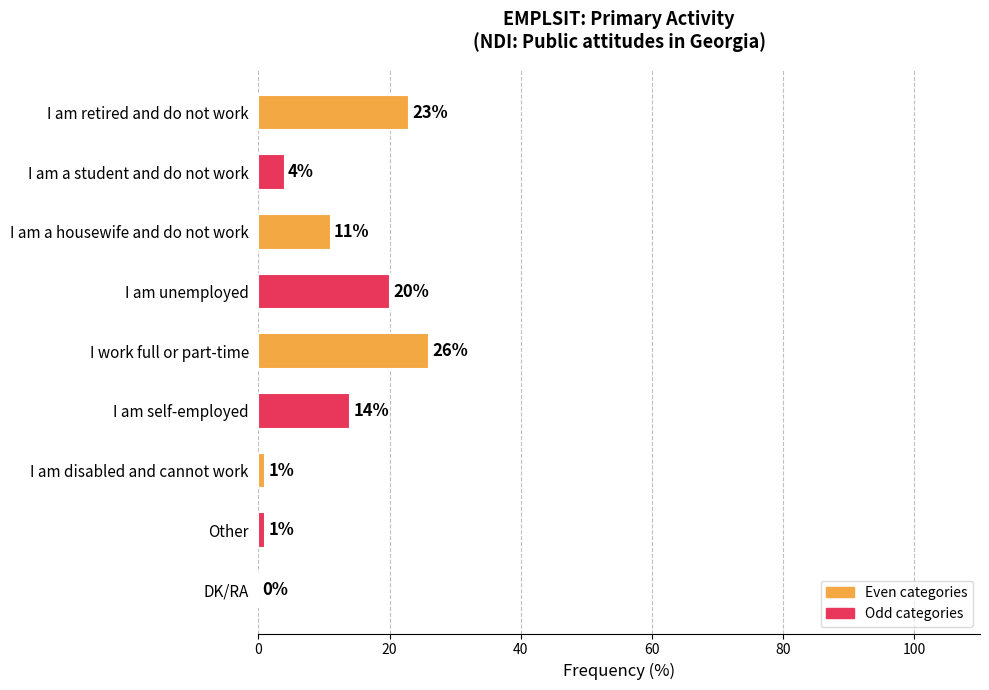

What value does the data have at I work full or part-time?

26